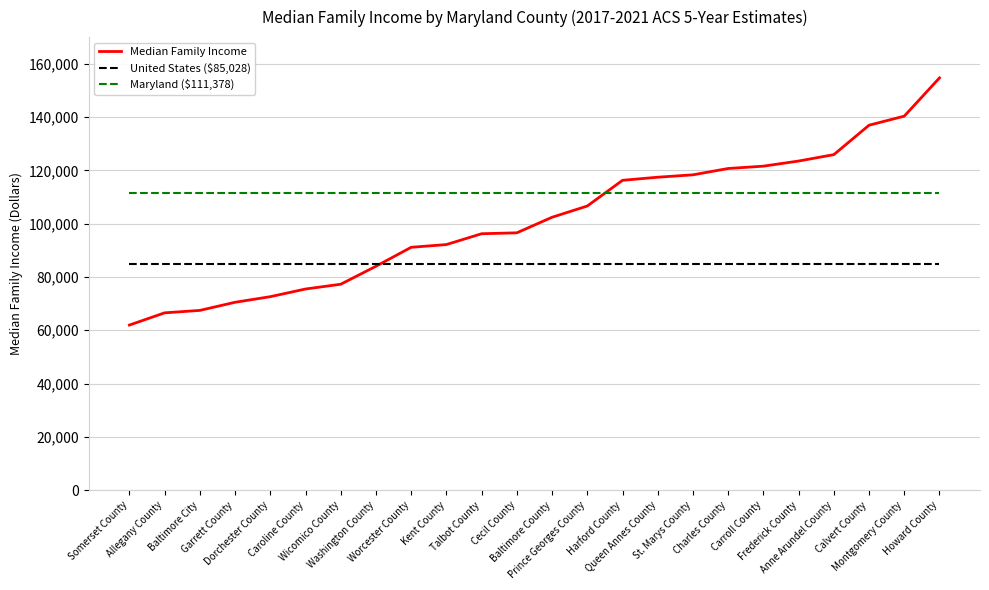

What value does the Maryland ($111,378) series have at Garrett County?

111378